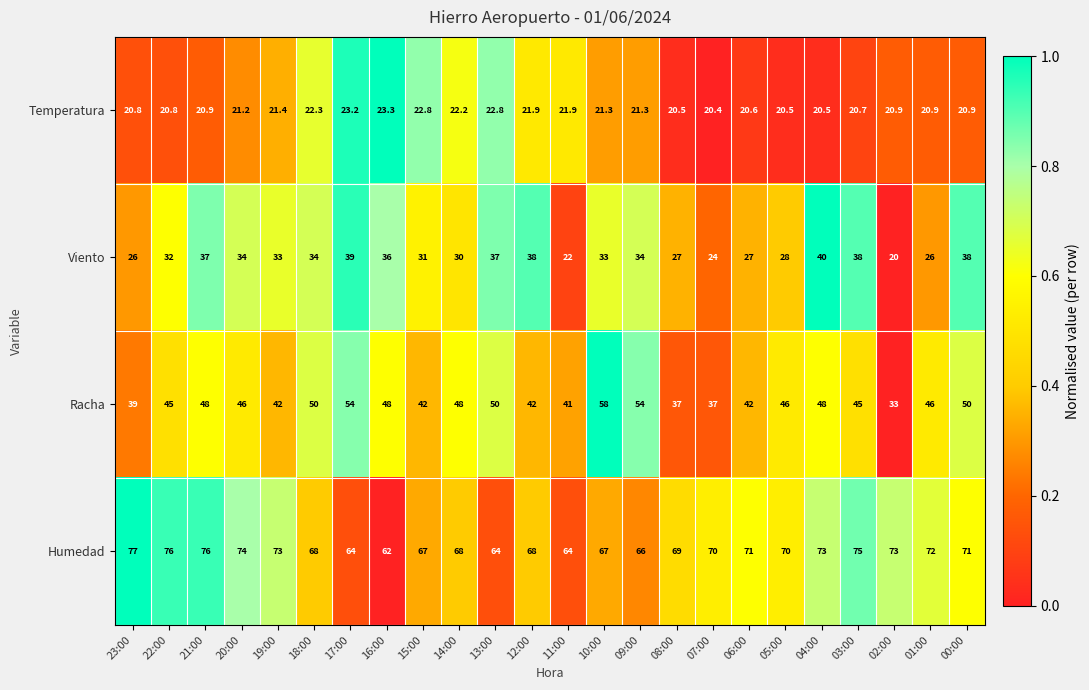

At how many categories does at least one series exceed 38?

24